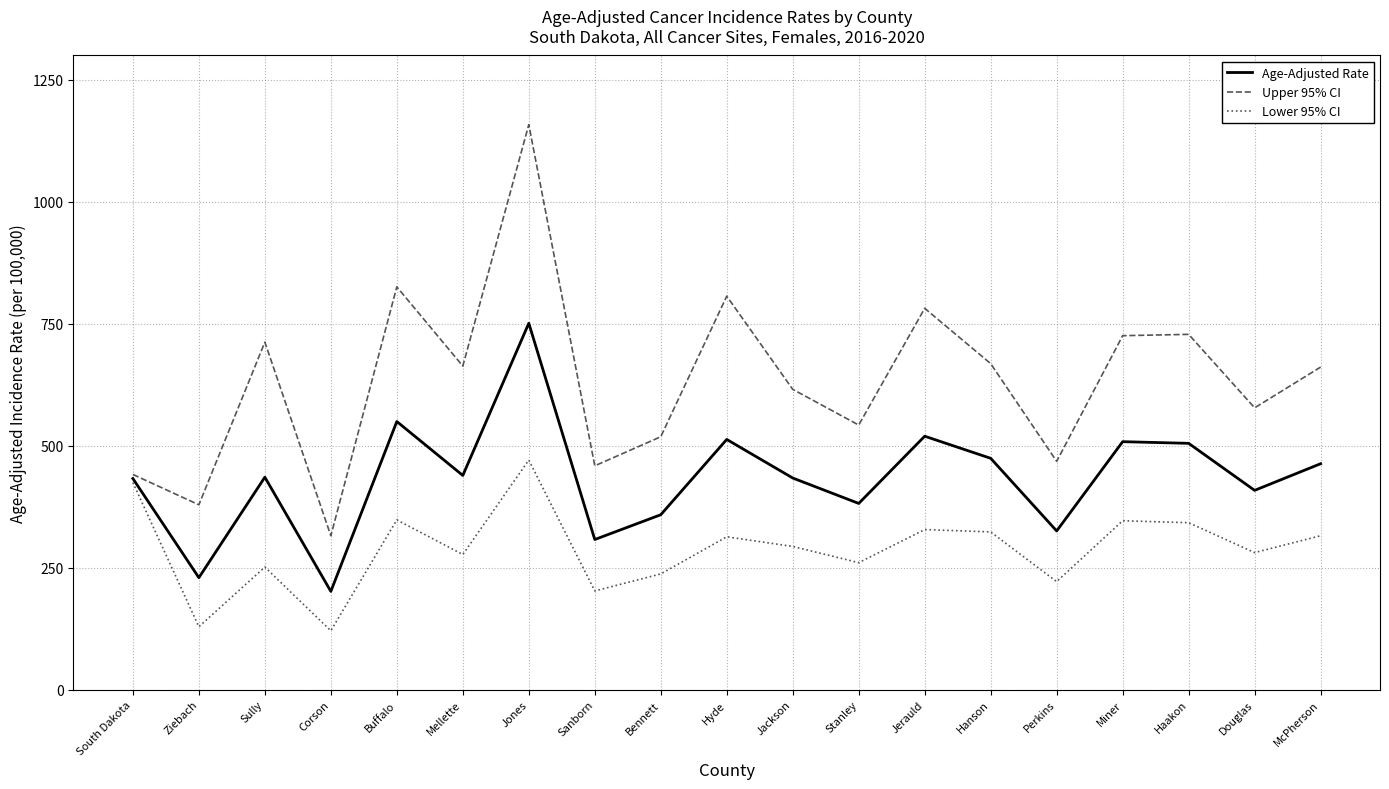

Is it true that Age-Adjusted Rate equals 216.2 at Perkins?

False